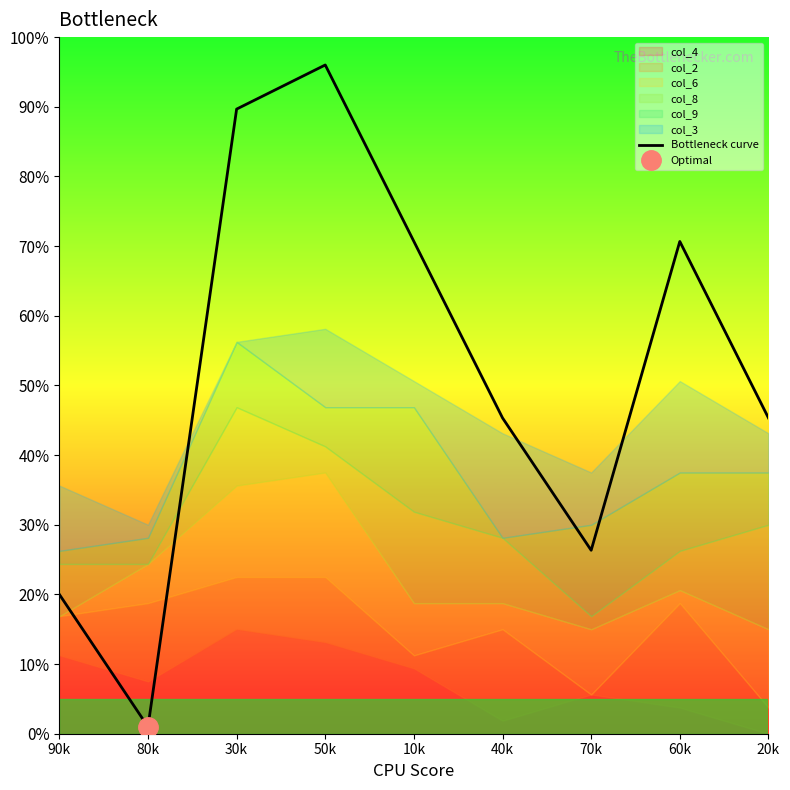

Reading left to right, extract all data points from this chart.

20.0	1.0	89.7	96.0	70.7	45.3	26.3	70.7	45.3